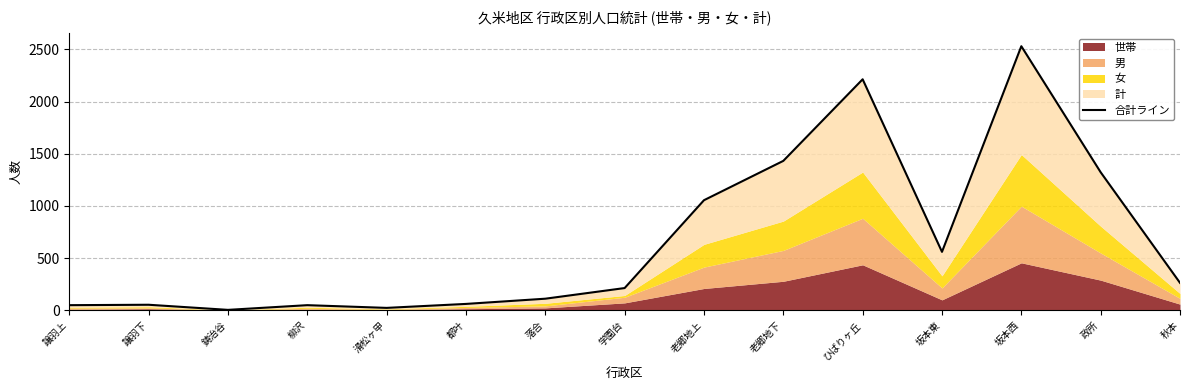

Reading left to right, transcribe all the data shown in this chart.

譲羽上=48	譲羽下=52	鋳治谷=3	柳沢=48	滑松ヶ甲=22	都叶=60	落合=110	学園台=212	老郷地上=1054	老郷地下=1431	ひばりヶ丘=2213	坂本東=559	坂本西=2530	政所=1322	秋本=262